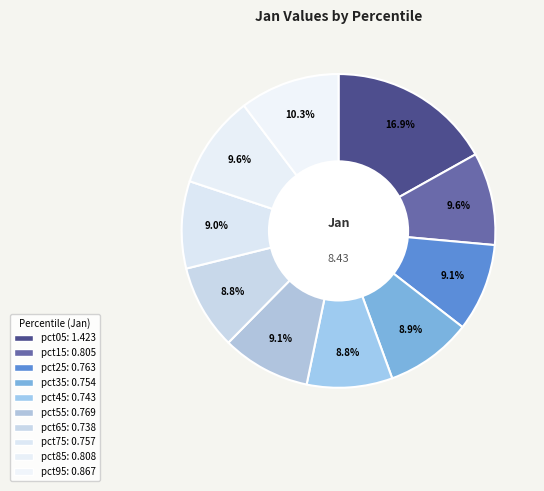

Count the number of slices in the pie.

10